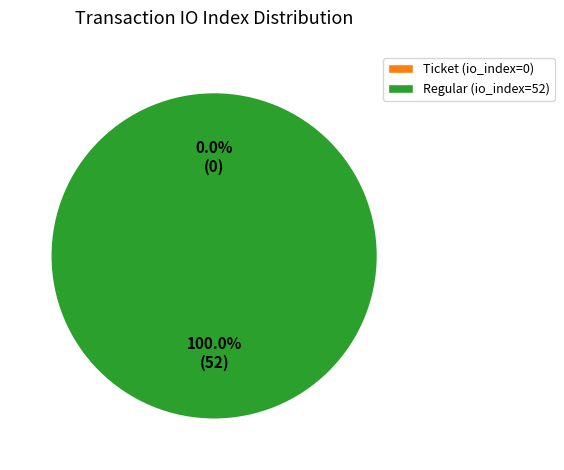

Is there a majority slice in this chart?

Yes